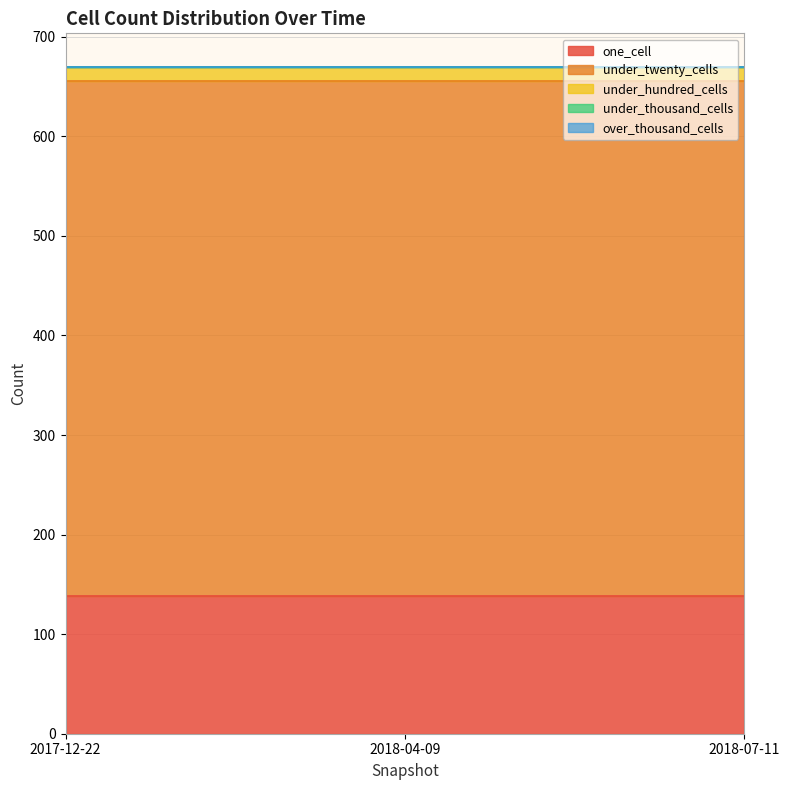

At which category is the sum across all series the highest?

2017-12-22